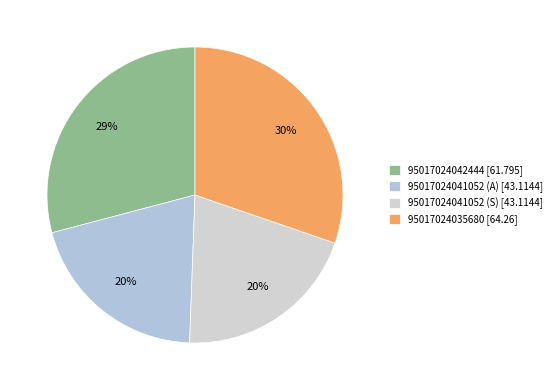

What is the largest slice in the pie chart?

95017024035680